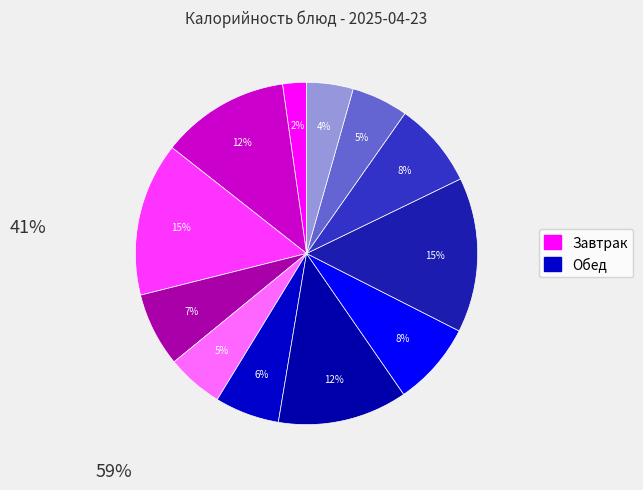

Count the number of slices in the pie.

12